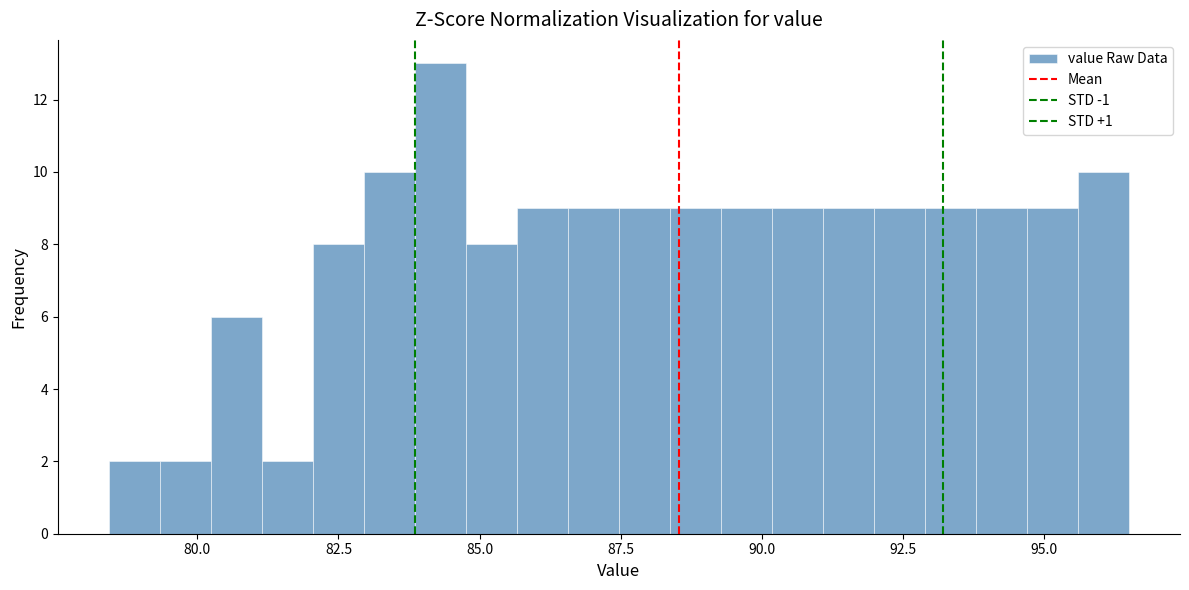

Around what value on the x-axis is the tallest bar? Give the approximate position of its centre, as read against the axis.

84.5